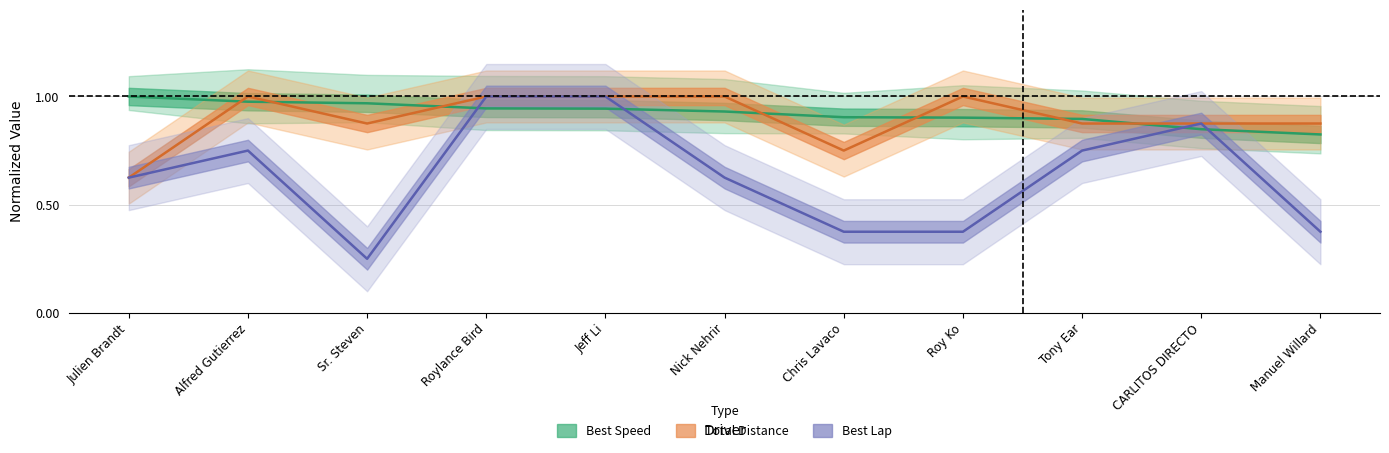

Reading left to right, list all the values displayed in this chart.

Best Speed: 1.0	1.0	1.0	0.9	0.9	0.9	0.9	0.9	0.9	0.8	0.8
Total Distance: 0.6	1.0	0.9	1.0	1.0	1.0	0.8	1.0	0.9	0.9	0.9
Best Lap: 0.6	0.8	0.2	1.0	1.0	0.6	0.4	0.4	0.8	0.9	0.4